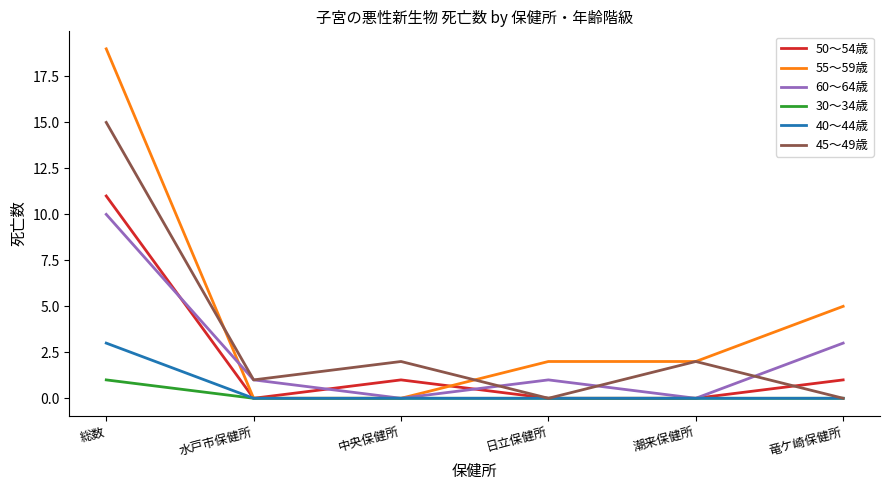

What is the sum of the 60～64歳 values at 総数 and 潮来保健所?

10